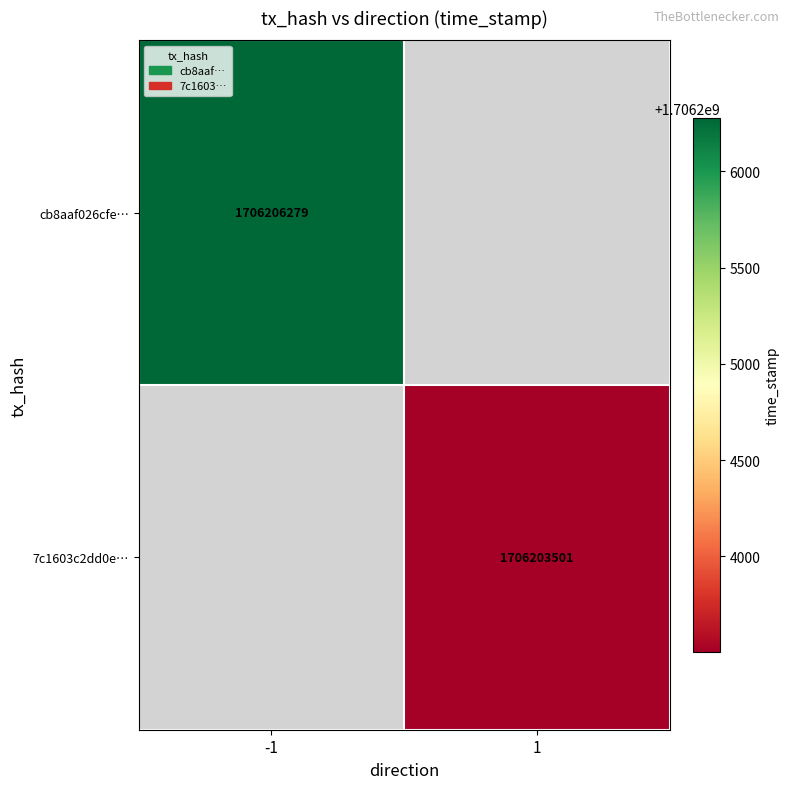

How many distinct data groups are displayed?

2